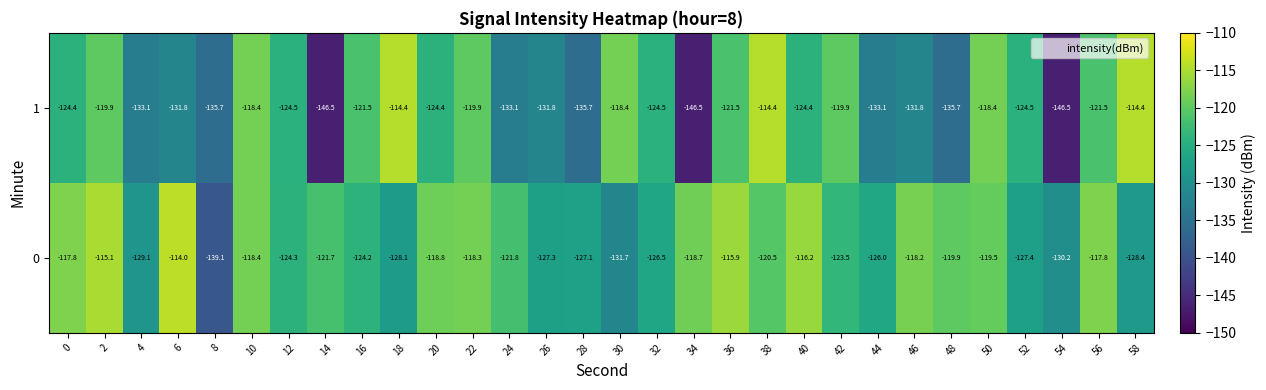

The 1 series shows -66.5 at 52. True or false?

False